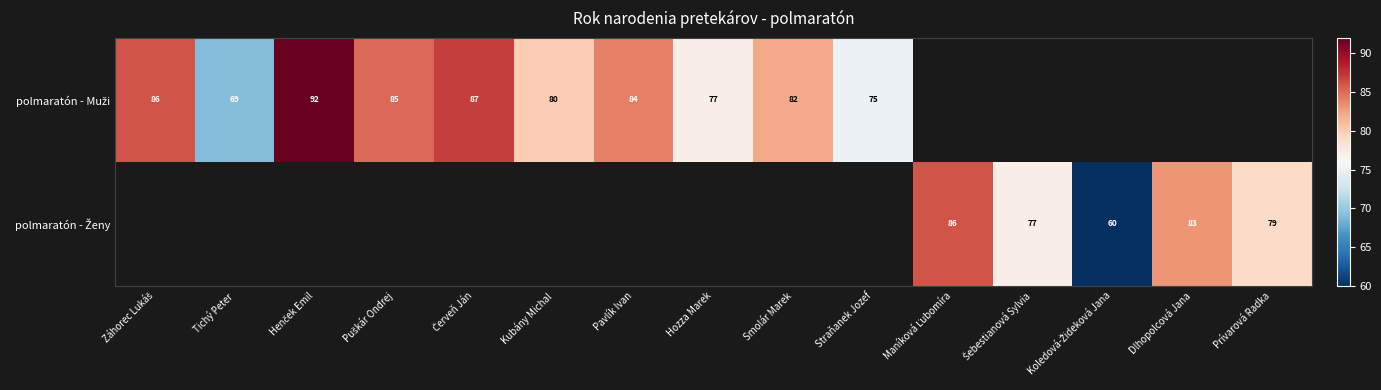

At Tichý Peter, list the series in order from smallest to largest.

polmaratón - Muži, polmaratón - Ženy